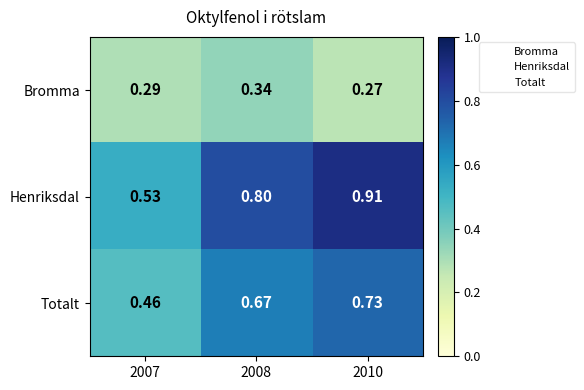

Rank the series by their average value, from lowest to highest.

Bromma, Totalt, Henriksdal